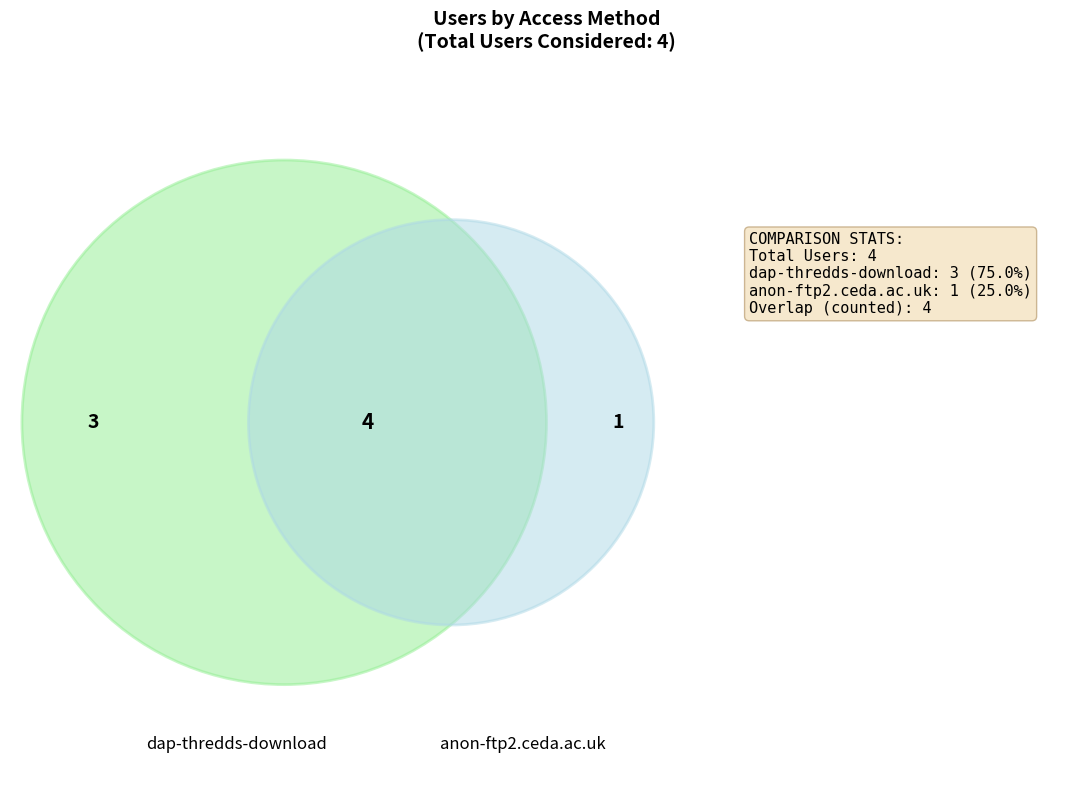

Which has a higher value, anon-ftp2.ceda.ac.uk or dap-thredds-download?

dap-thredds-download